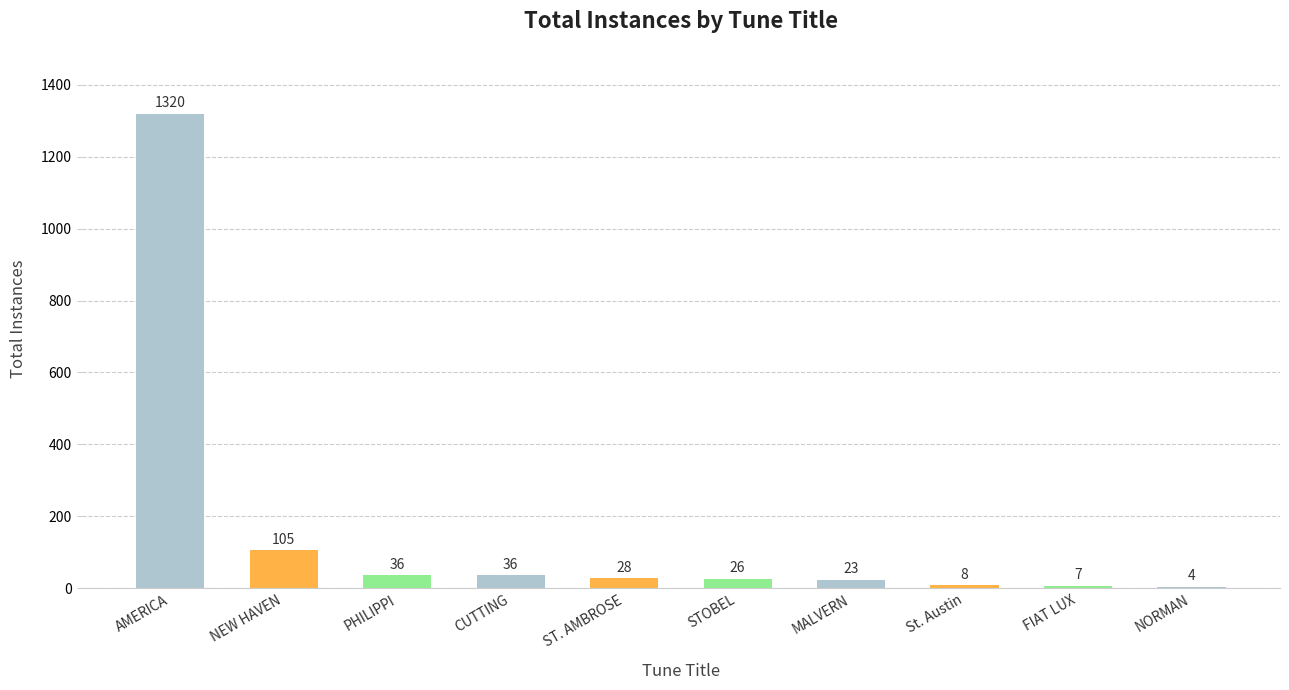

What is the ratio of the value at FIAT LUX to the value at MALVERN?

0.3